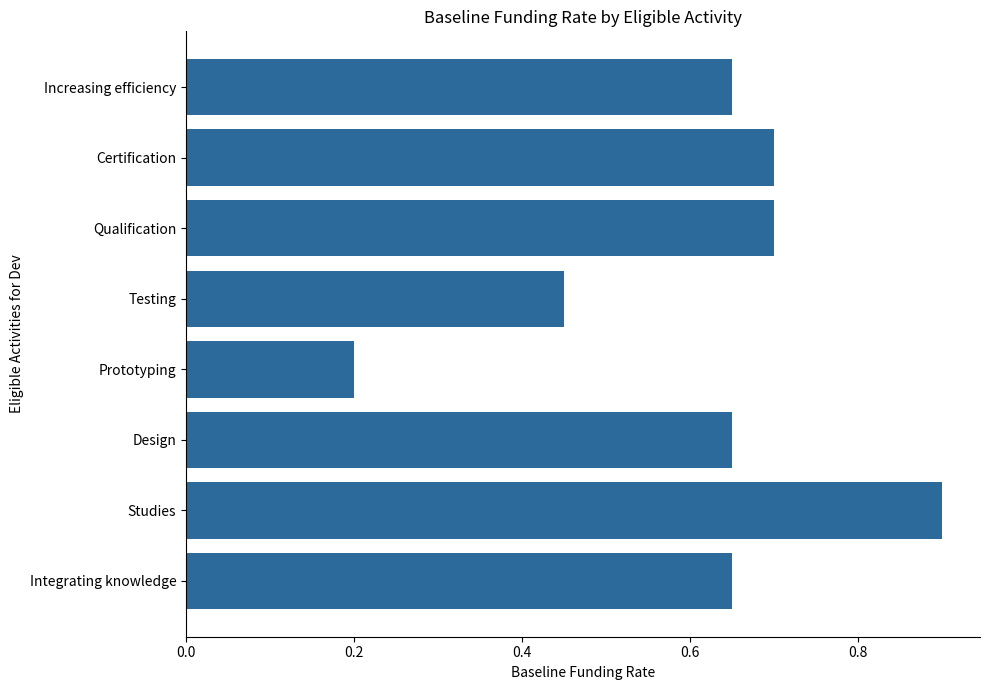

True or false: the data shows 0.7 at Integrating knowledge.

True